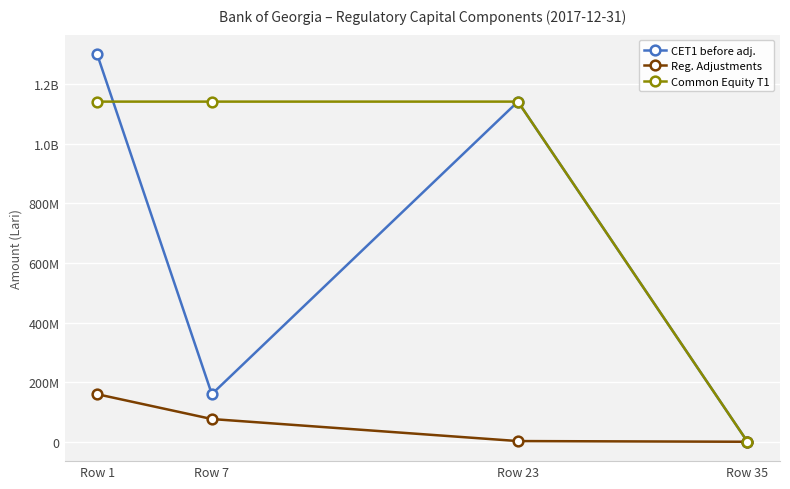

What is the value of the Common Equity T1 point at the 2nd from the left?

1141844831.0